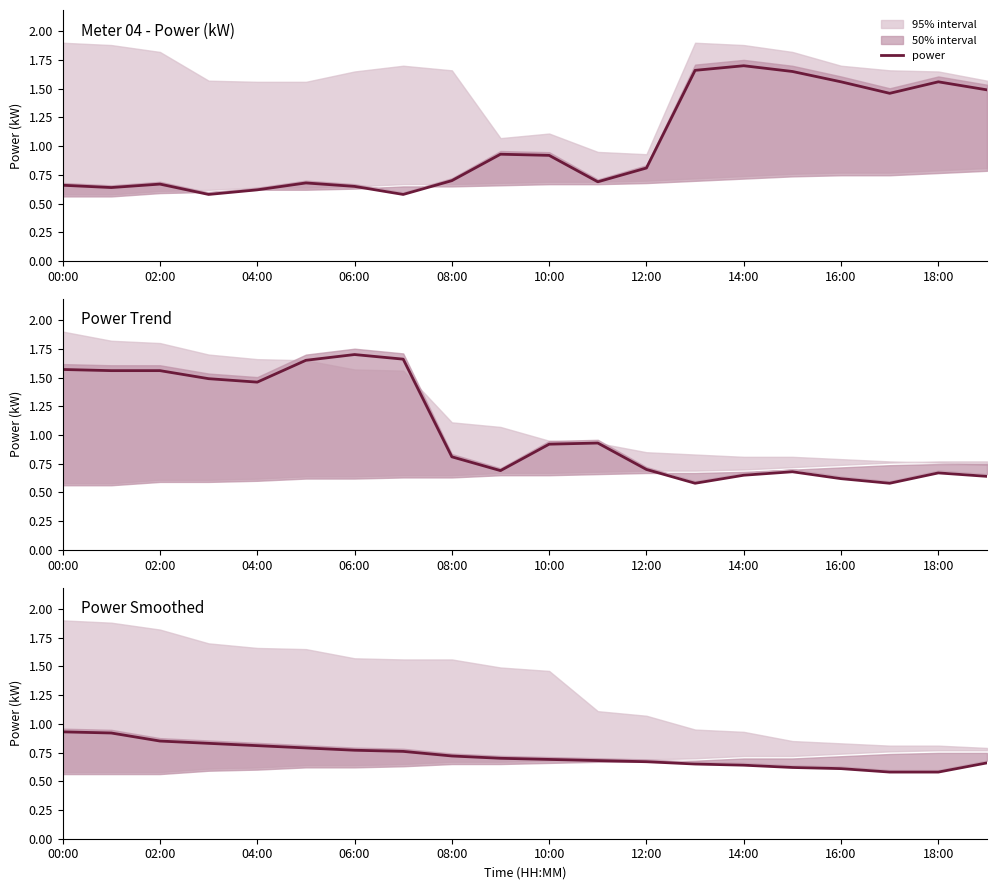

At which label is the value closest to 0?

17